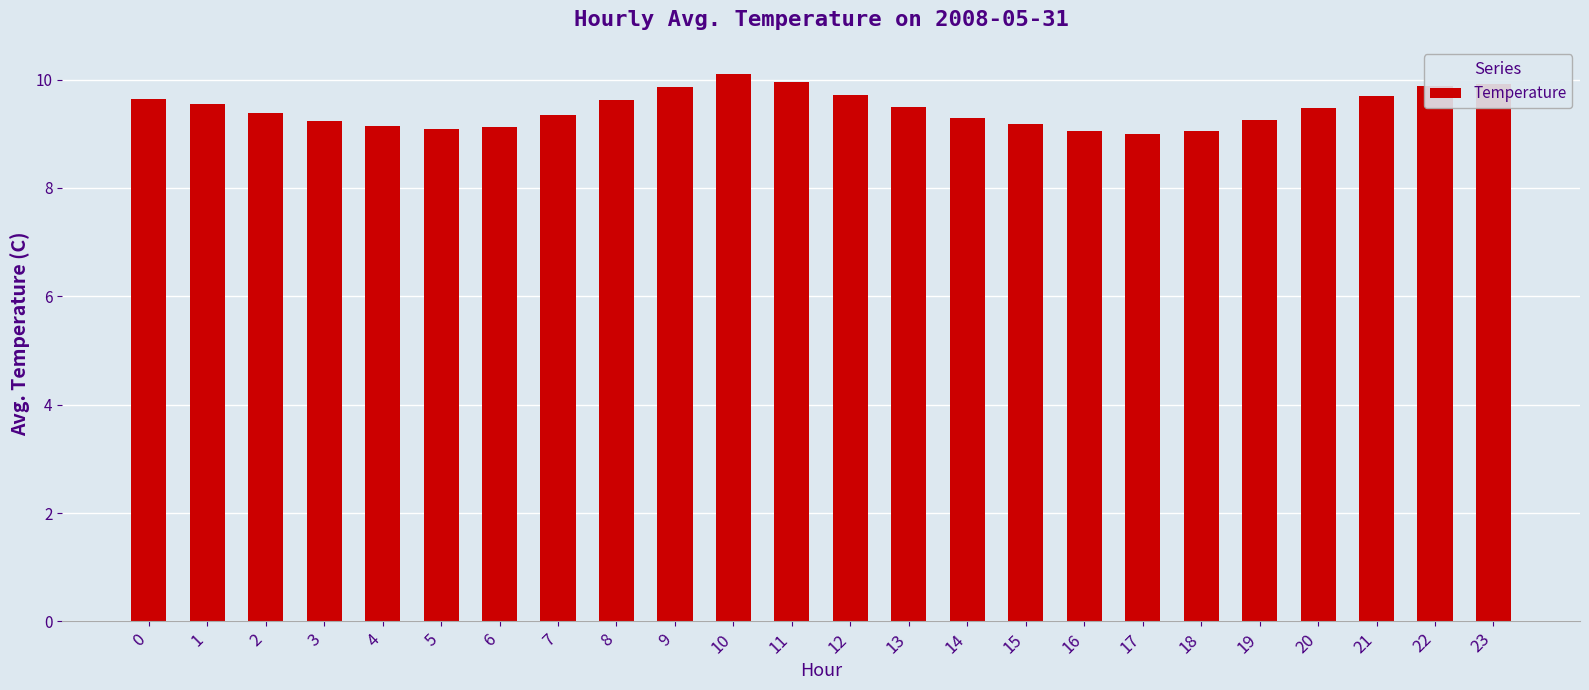

What is the change in value from 1 to 12?

+0.2